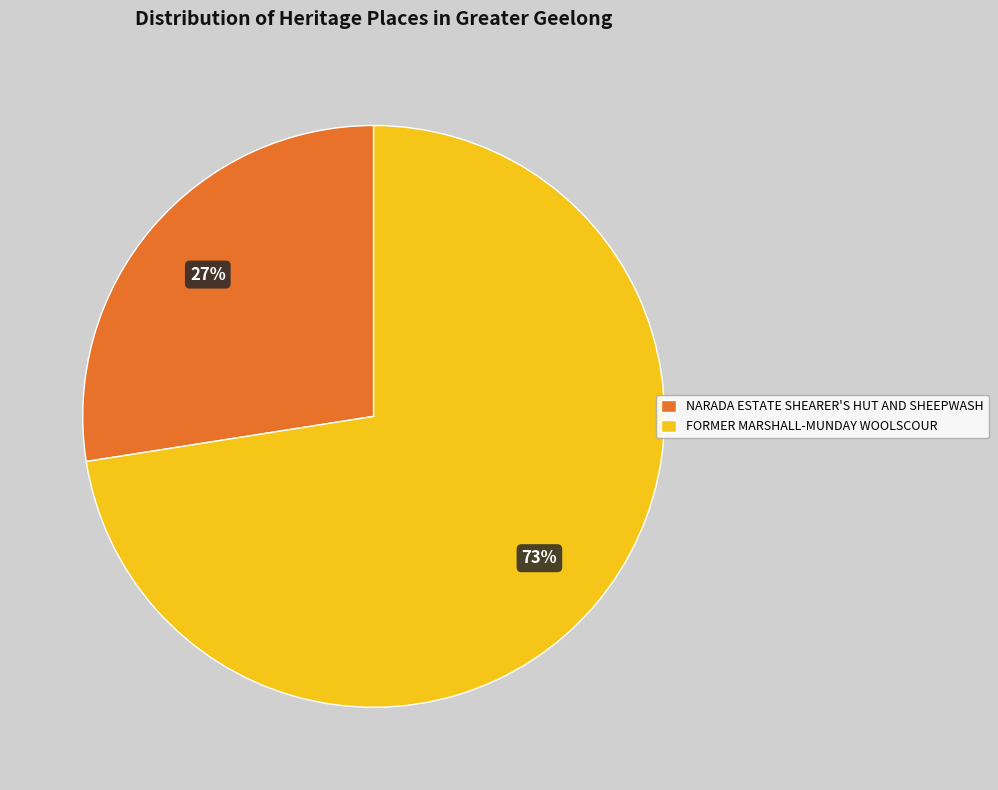

Is the sum of FORMER MARSHALL-MUNDAY WOOLSCOUR and NARADA ESTATE SHEARER'S HUT AND SHEEPWASH greater than half?

Yes